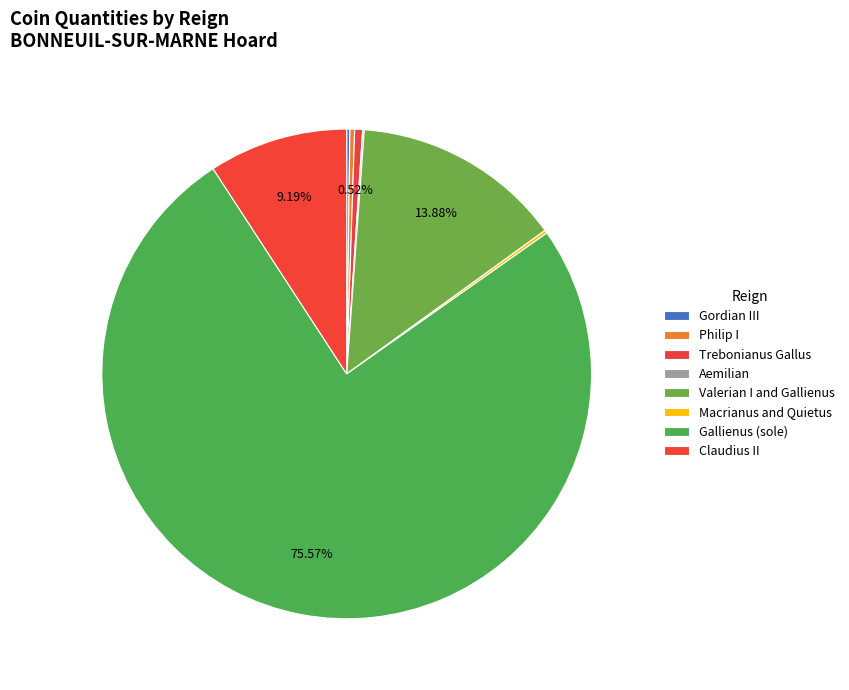

Does Valerian I and Gallienus represent more than half of the total?

No